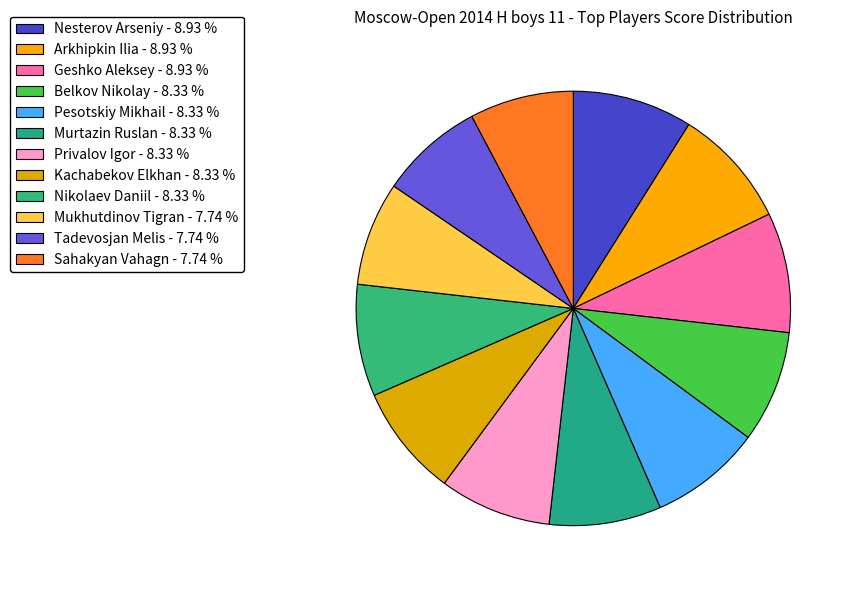

Which category has the smallest portion of the pie?

Mukhutdinov Tigran